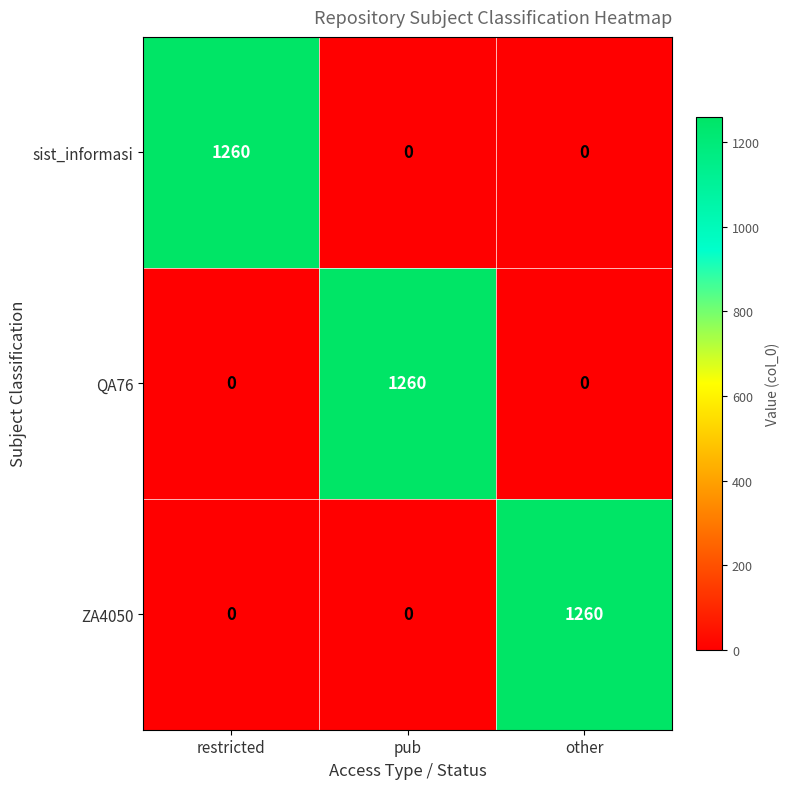

What is the spread (max minus min) of values at pub?

1260